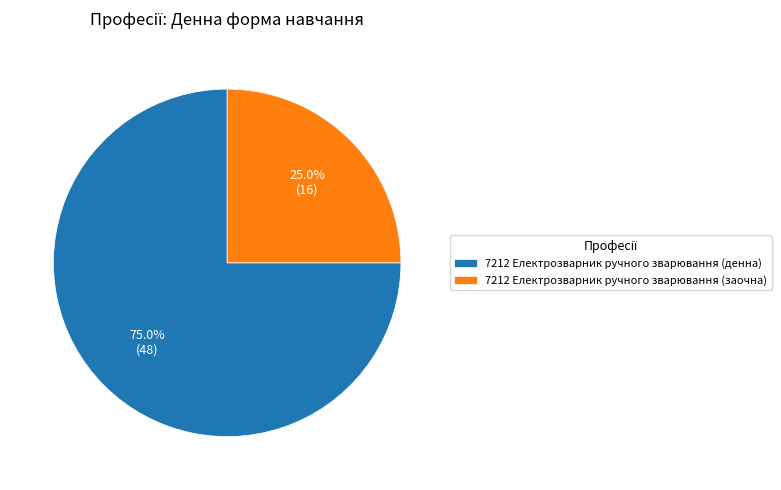

To the nearest percent, what portion does 7212 Електрозварник ручного зварювання (денна) represent?

75%